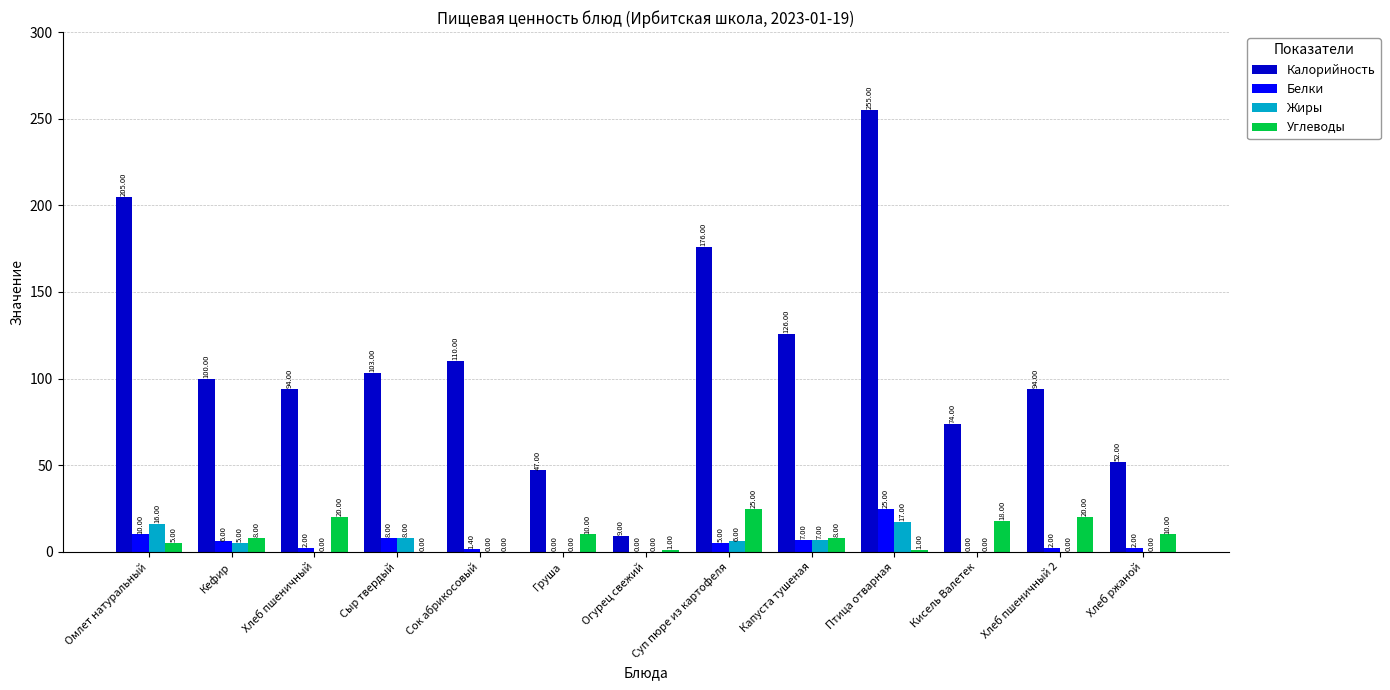

The Белки series shows 15.6 at Огурец свежий. True or false?

False